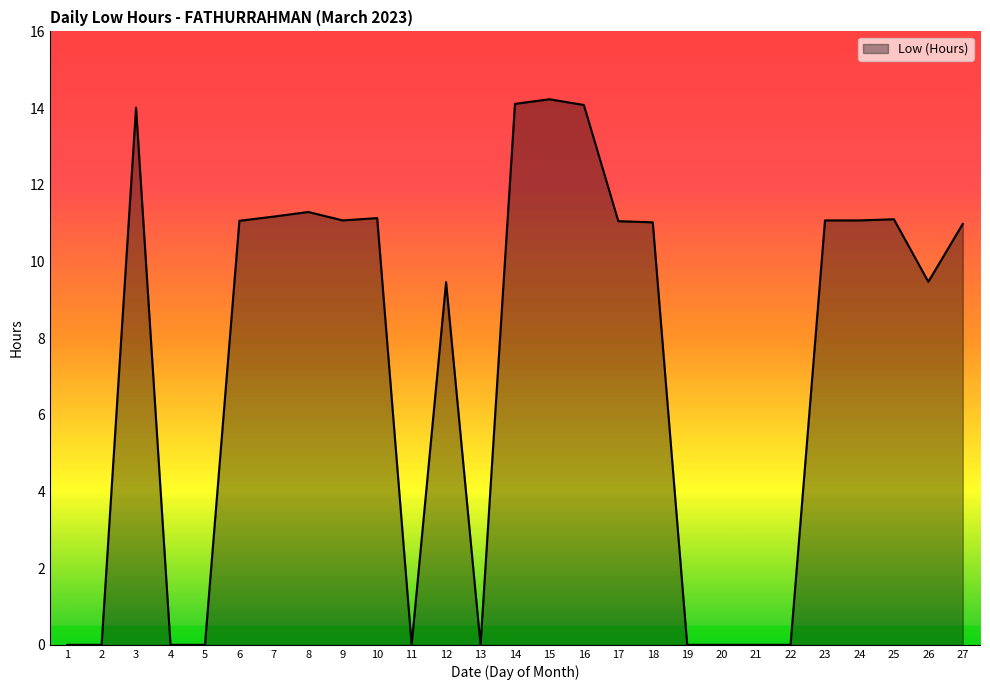

What is the maximum value shown in the chart?

14.2